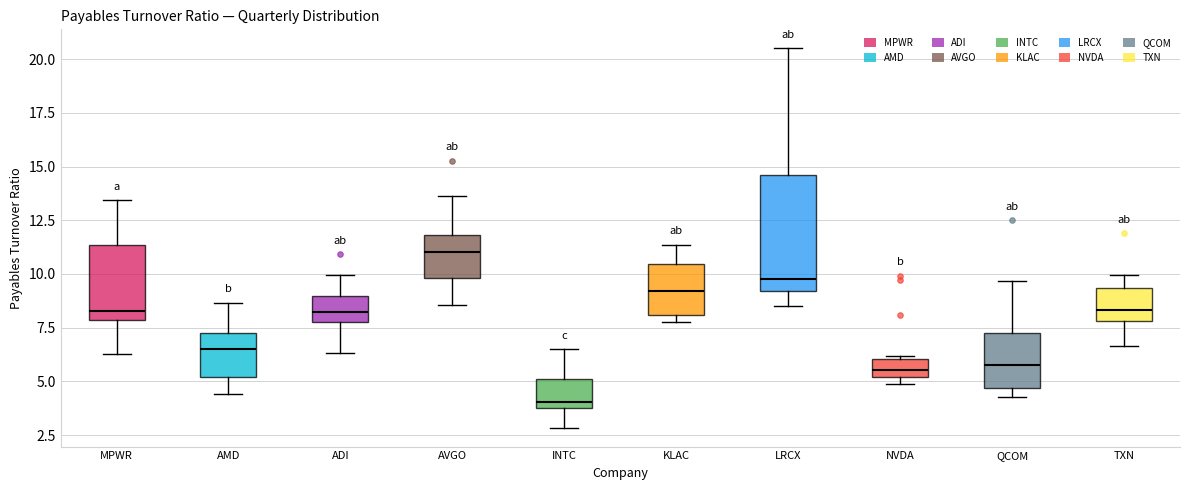

Reading left to right, transcribe this box plot: for each box, give where its median line is, the range the box spans, and where its two whiskers end, as read against the y-axis. The values are not printed on the chart, so give them approximately, as read against the axis.

MPWR: median 8.5, box 8.0 to 11.5, whiskers 6.5 to 13.5
AMD: median 6.5, box 5.0 to 7.0, whiskers 4.5 to 8.5
ADI: median 8.0, box 7.5 to 9.0, whiskers 6.5 to 10.0
AVGO: median 11.0, box 10.0 to 12.0, whiskers 8.5 to 13.5
INTC: median 4.0 (just above the box's lower edge), box 4.0 to 5.0, whiskers 3.0 to 6.5
KLAC: median 9.0, box 8.0 to 10.5, whiskers 8.0 (just below the box's lower edge) to 11.5
LRCX: median 10.0, box 9.0 to 14.5, whiskers 8.5 to 20.5
NVDA: median 5.5, box 5.0 to 6.0, whiskers 5.0 (just below the box's lower edge) to 6.0
QCOM: median 6.0, box 4.5 to 7.5, whiskers 4.5 (just below the box's lower edge) to 9.5
TXN: median 8.5, box 8.0 to 9.5, whiskers 6.5 to 10.0